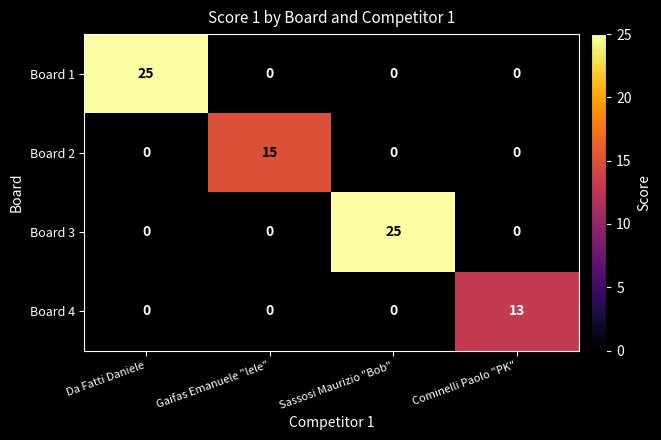

True or false: Board 3 has a value of 25 at Sassosi Maurizio "Bob".

True